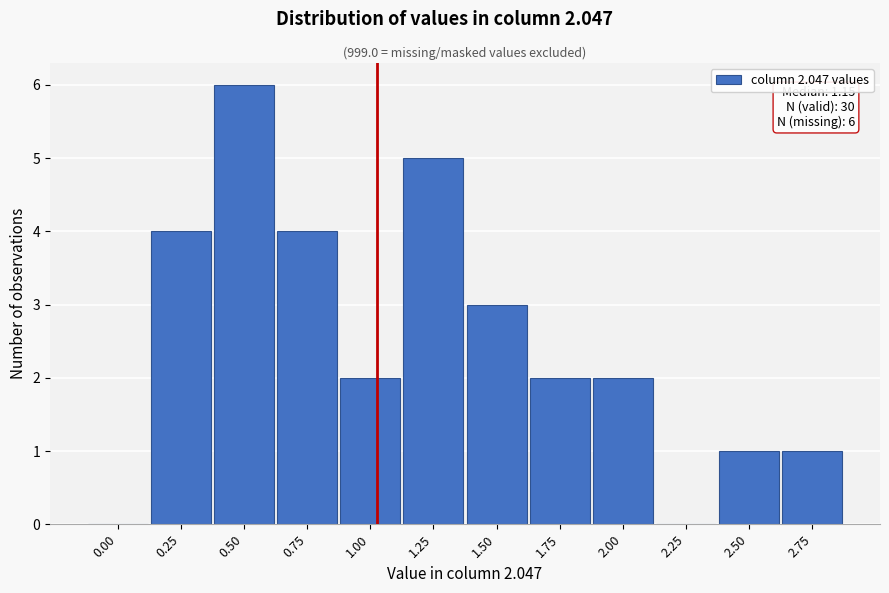

Reading right to left, list all the values displayed in this chart.

2.75=1	2.50=1	2.25=0	2.00=2	1.75=2	1.50=3	1.25=5	1.00=2	0.75=4	0.50=6	0.25=4	0.00=0